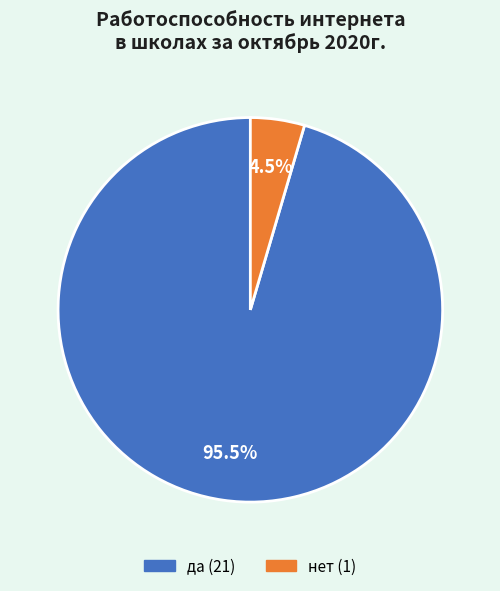

Rank the categories by value from highest to lowest.

да, нет